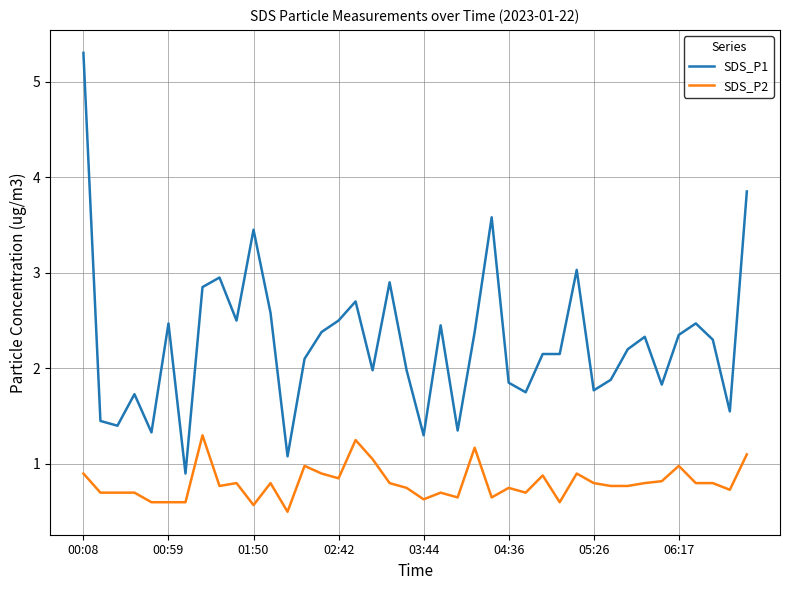

What is the difference between the maximum and minimum values in the SDS_P1 series?

4.4